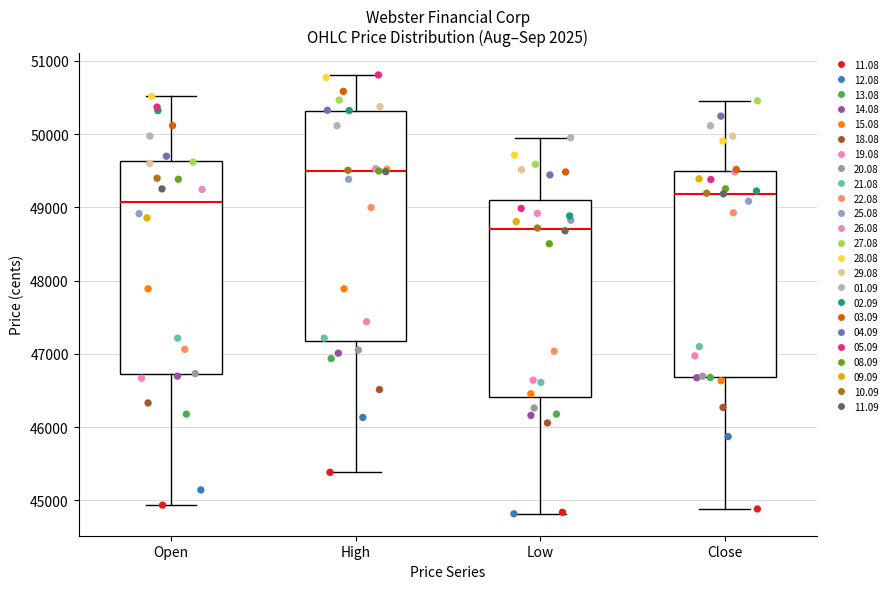

Where is the lower edge of the box for Close on the y-axis? The values are not printed on the chart, so give them approximately, as read against the axis.

46700